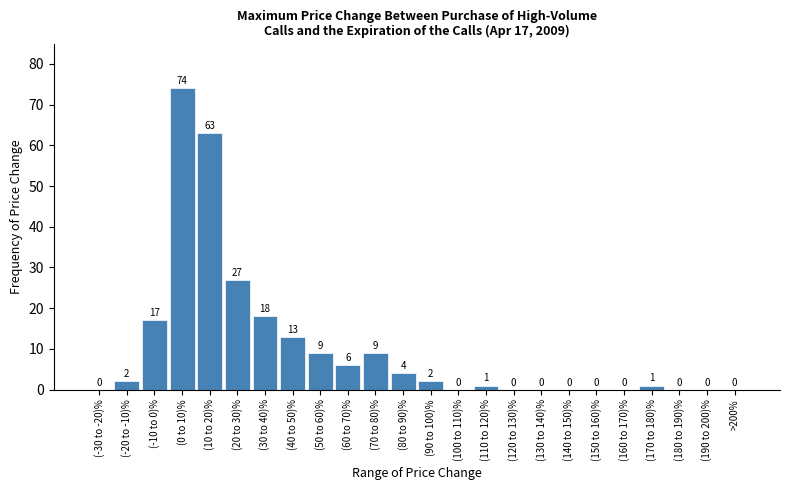

Reading left to right, extract all data points from this chart.

(-30 to -20)%=0	(-20 to -10)%=2	(-10 to 0)%=17	(0 to 10)%=74	(10 to 20)%=63	(20 to 30)%=27	(30 to 40)%=18	(40 to 50)%=13	(50 to 60)%=9	(60 to 70)%=6	(70 to 80)%=9	(80 to 90)%=4	(90 to 100)%=2	(100 to 110)%=0	(110 to 120)%=1	(120 to 130)%=0	(130 to 140)%=0	(140 to 150)%=0	(150 to 160)%=0	(160 to 170)%=0	(170 to 180)%=1	(180 to 190)%=0	(190 to 200)%=0	>200%=0